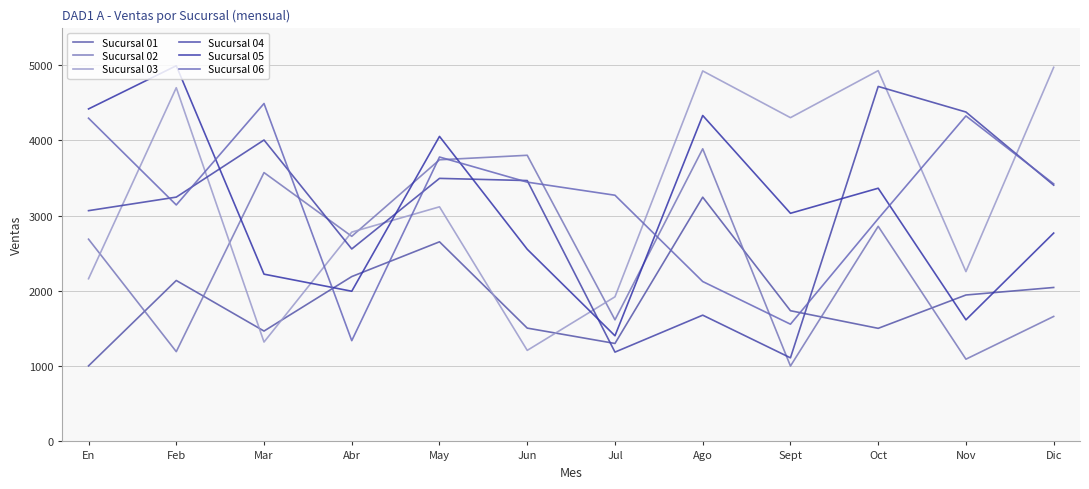

Which series has the largest total across all categories?

Sucursal 03